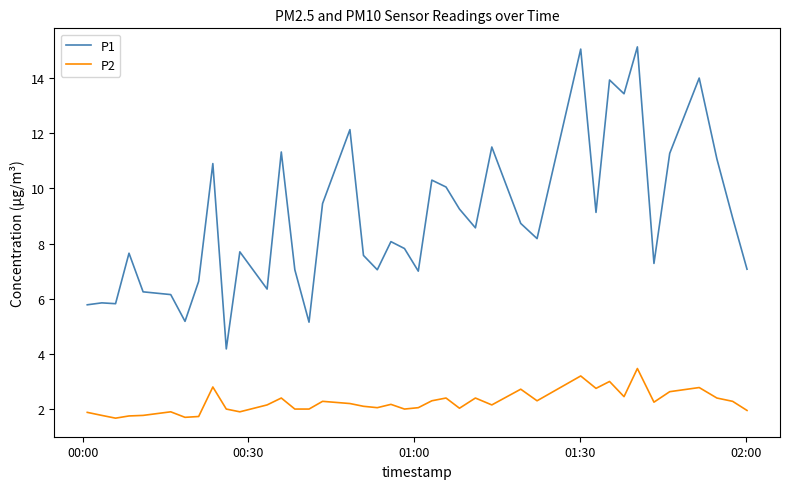

List the series in order of their peak value, highest first.

P1, P2